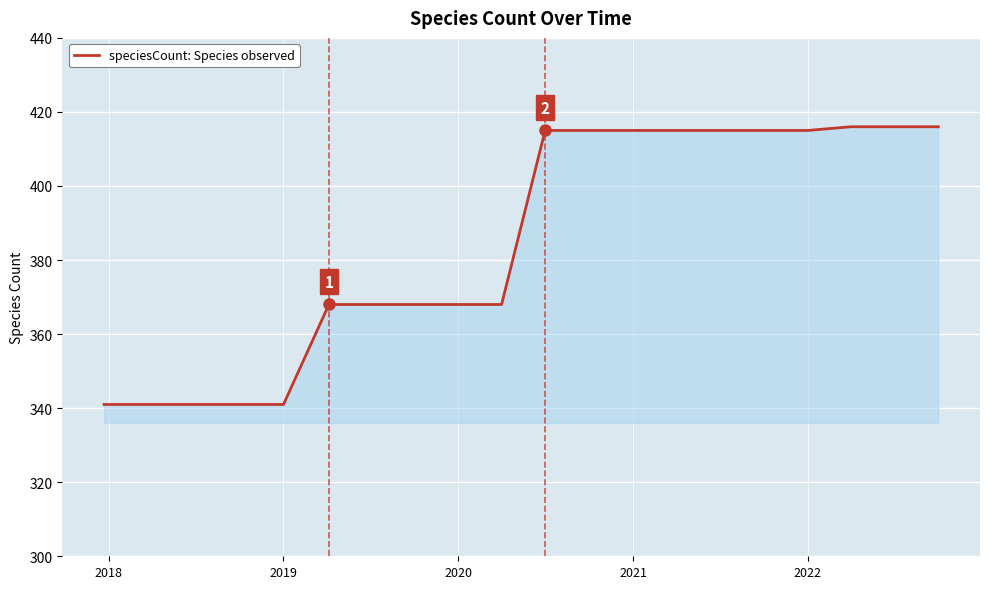

What is the maximum value shown in the chart?

416